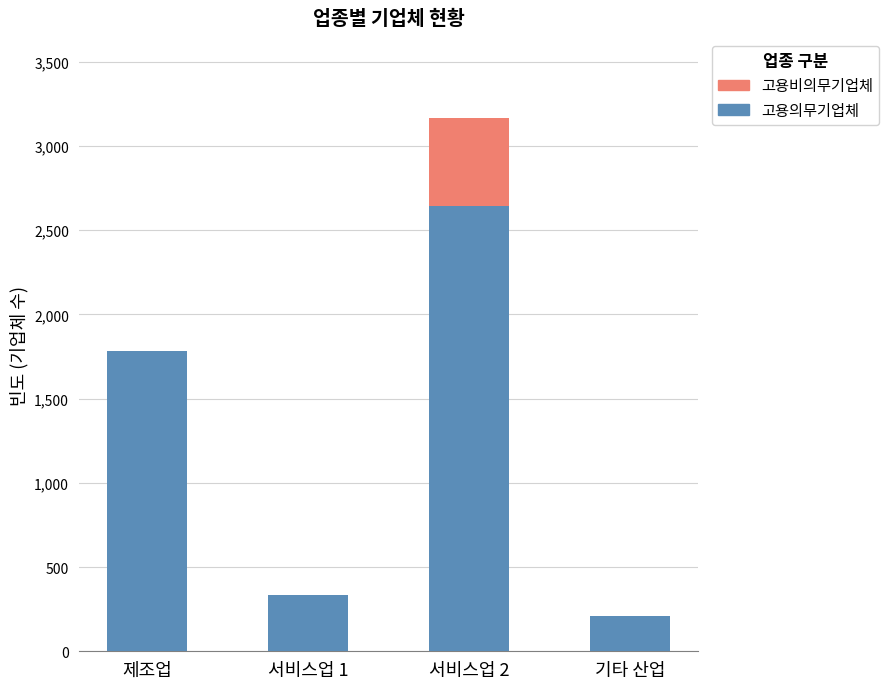

At which category is the sum across all series the highest?

서비스업 2